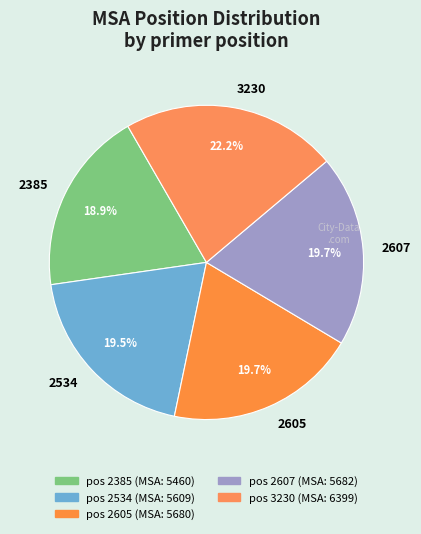

Is there a majority slice in this chart?

No